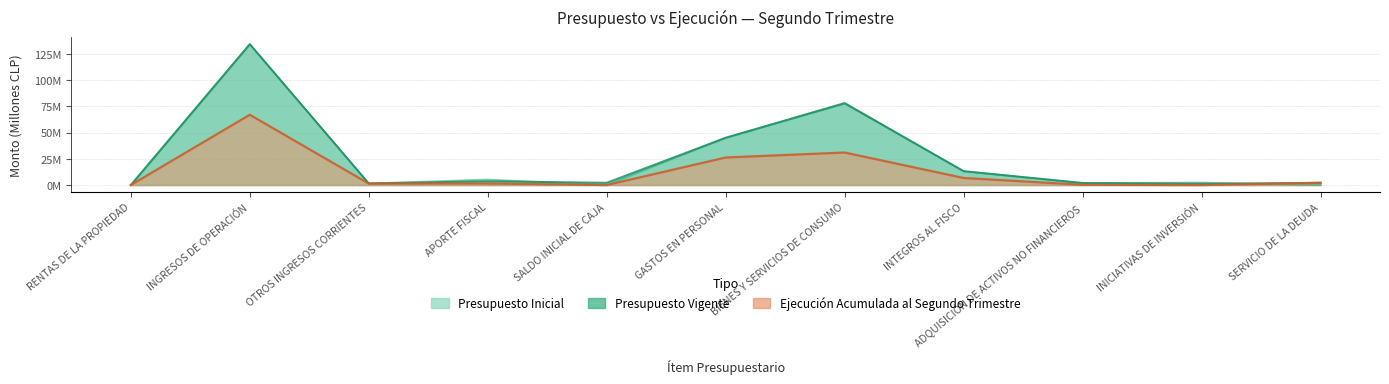

How many interior local peaks does the Presupuesto Inicial series have?

4